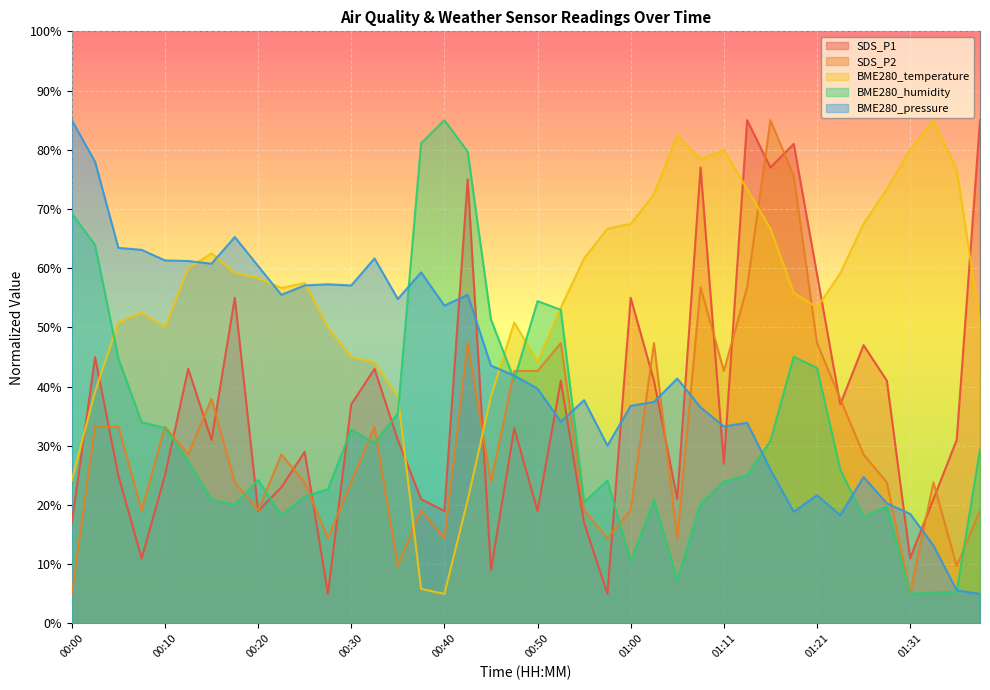

In SDS_P1, how many points are lower than both neighbors (excluding endpoints)?

13